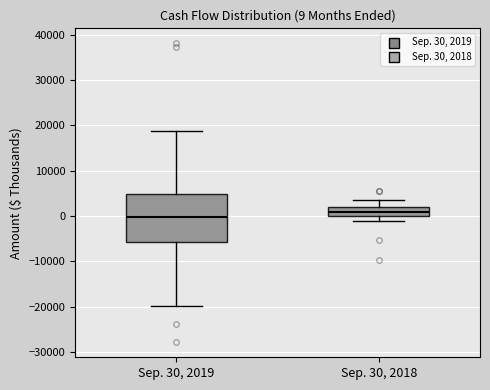

Which box's median line is the highest?

Sep. 30, 2018